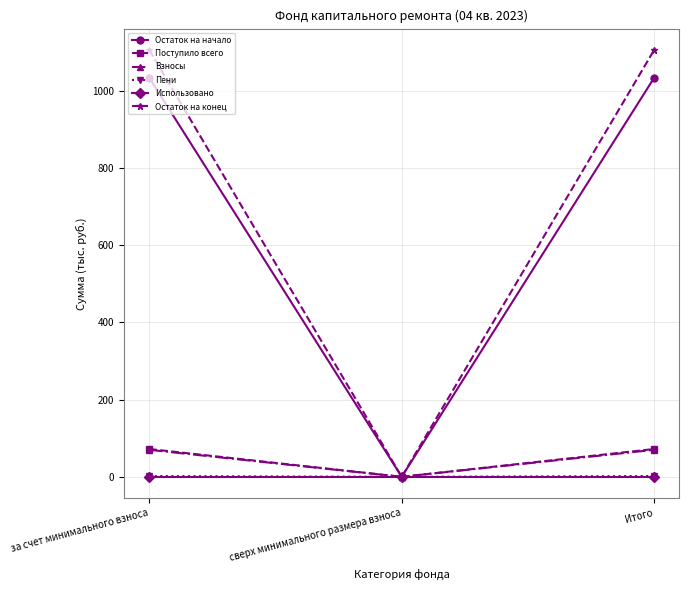

How many data points in Остаток на конец are above 1106?

2